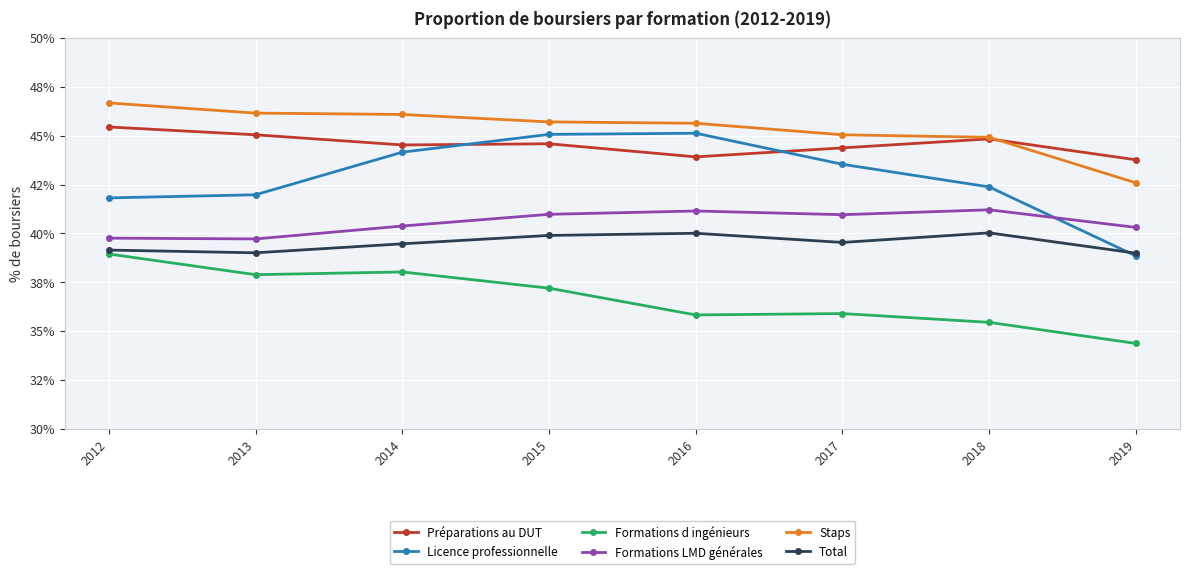

What are all the series names shown in the legend?

Préparations au DUT, Licence professionnelle, Formations d ingénieurs, Formations LMD générales, Staps, Total